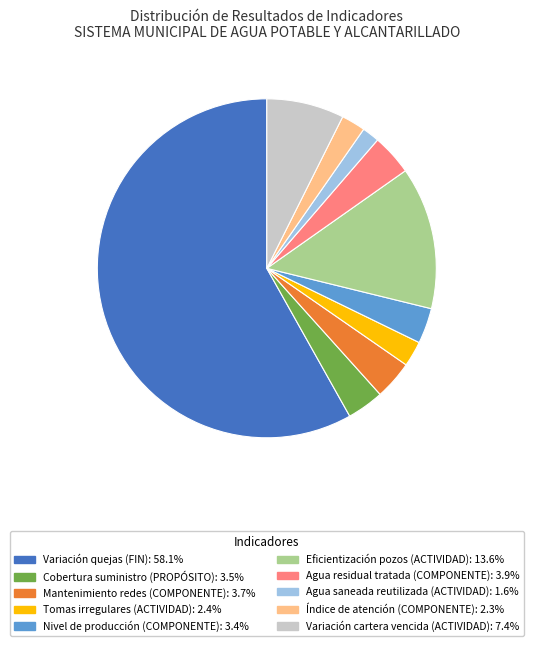

Does Variación cartera vencida (ACTIVIDAD) account for over 50% of the chart?

No